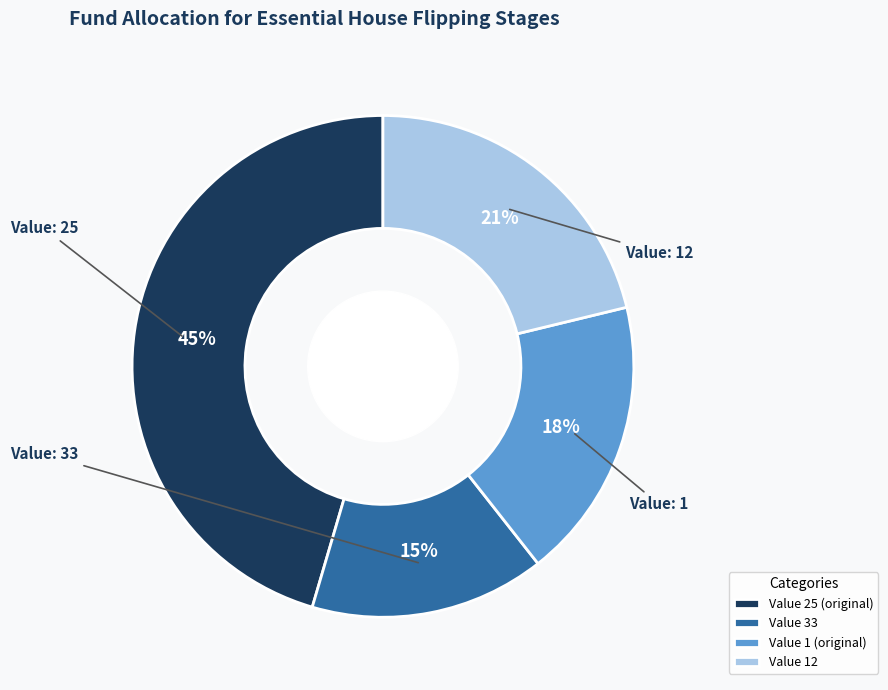

Rank the categories by value from lowest to highest.

Value 33, Value 1 (original), Value 12, Value 25 (original)